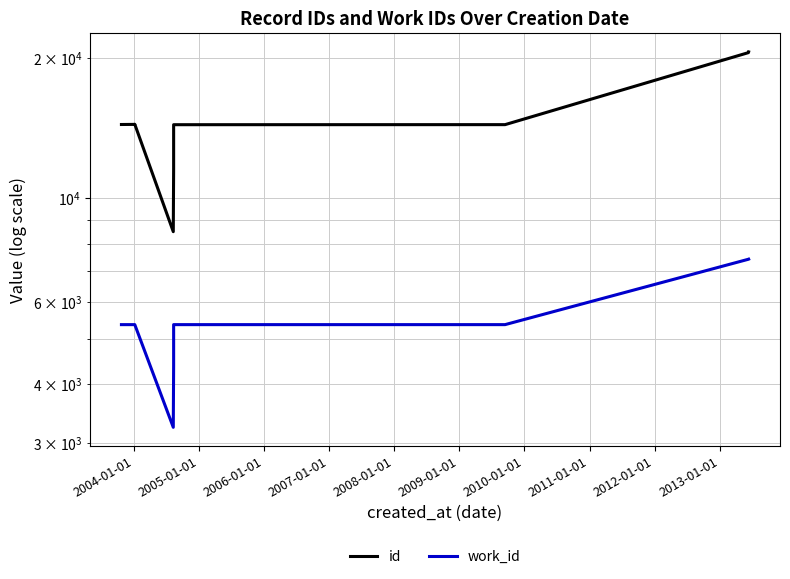

Which series has the widest spread of values?

id